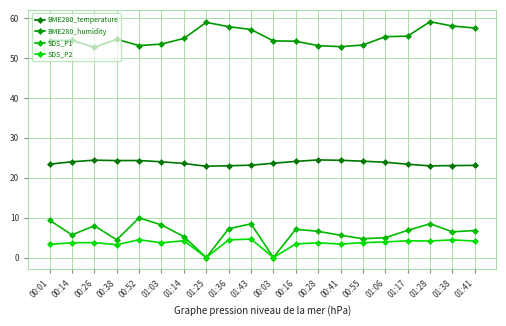

Reading left to right, transcribe all the data shown in this chart.

BME280_temperature: 00:01=23.4	00:14=24.0	00:26=24.4	00:38=24.3	00:52=24.3	01:03=24.0	01:14=23.6	01:25=22.9	01:36=23.0	01:43=23.1	00:03=23.6	00:16=24.1	00:28=24.5	00:41=24.4	00:55=24.2	01:06=23.9	01:17=23.4	01:28=23.0	01:38=23.1	01:41=23.1
BME280_humidity: 00:01=54.4	00:14=54.4	00:26=52.7	00:38=54.7	00:52=53.1	01:03=53.5	01:14=54.9	01:25=59.0	01:36=57.9	01:43=57.2	00:03=54.3	00:16=54.2	00:28=53.1	00:41=52.9	00:55=53.3	01:06=55.4	01:17=55.5	01:28=59.1	01:38=58.0	01:41=57.5
SDS_P1: 00:01=9.4	00:14=5.7	00:26=8.0	00:38=4.5	00:52=9.9	01:03=8.2	01:14=5.2	01:25=0.0	01:36=7.2	01:43=8.4	00:03=0.0	00:16=7.1	00:28=6.6	00:41=5.6	00:55=4.7	01:06=5.0	01:17=6.8	01:28=8.5	01:38=6.5	01:41=6.8
SDS_P2: 00:01=3.3	00:14=3.7	00:26=3.8	00:38=3.2	00:52=4.5	01:03=3.7	01:14=4.2	01:25=0.0	01:36=4.4	01:43=4.6	00:03=0.0	00:16=3.4	00:28=3.7	00:41=3.4	00:55=3.8	01:06=3.9	01:17=4.2	01:28=4.2	01:38=4.4	01:41=4.1